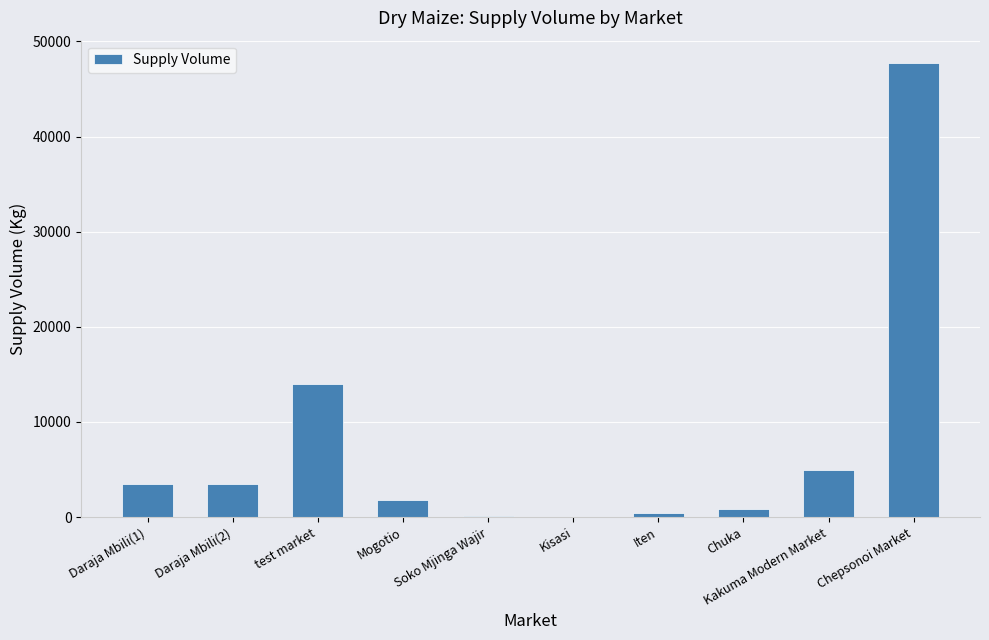

Approximately how many times larger is the value at Kakuma Modern Market compared to Chepsonoi Market?

0.1